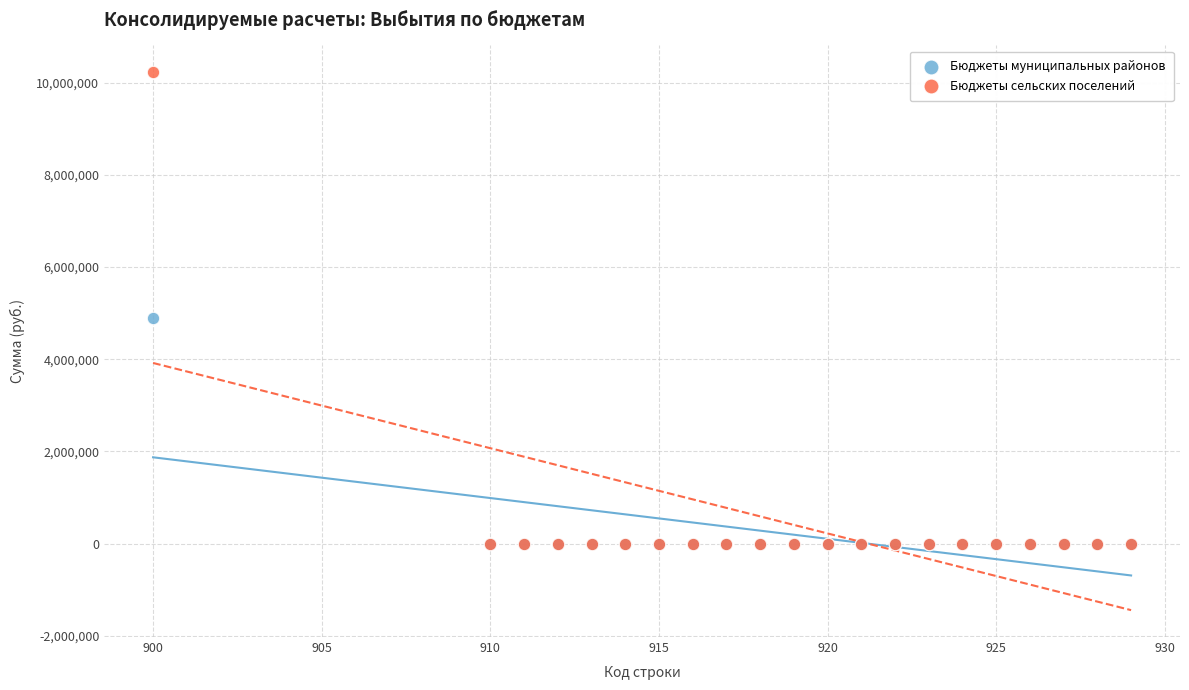

Across all series, what Y value is closest to 5112257?

4887766.0